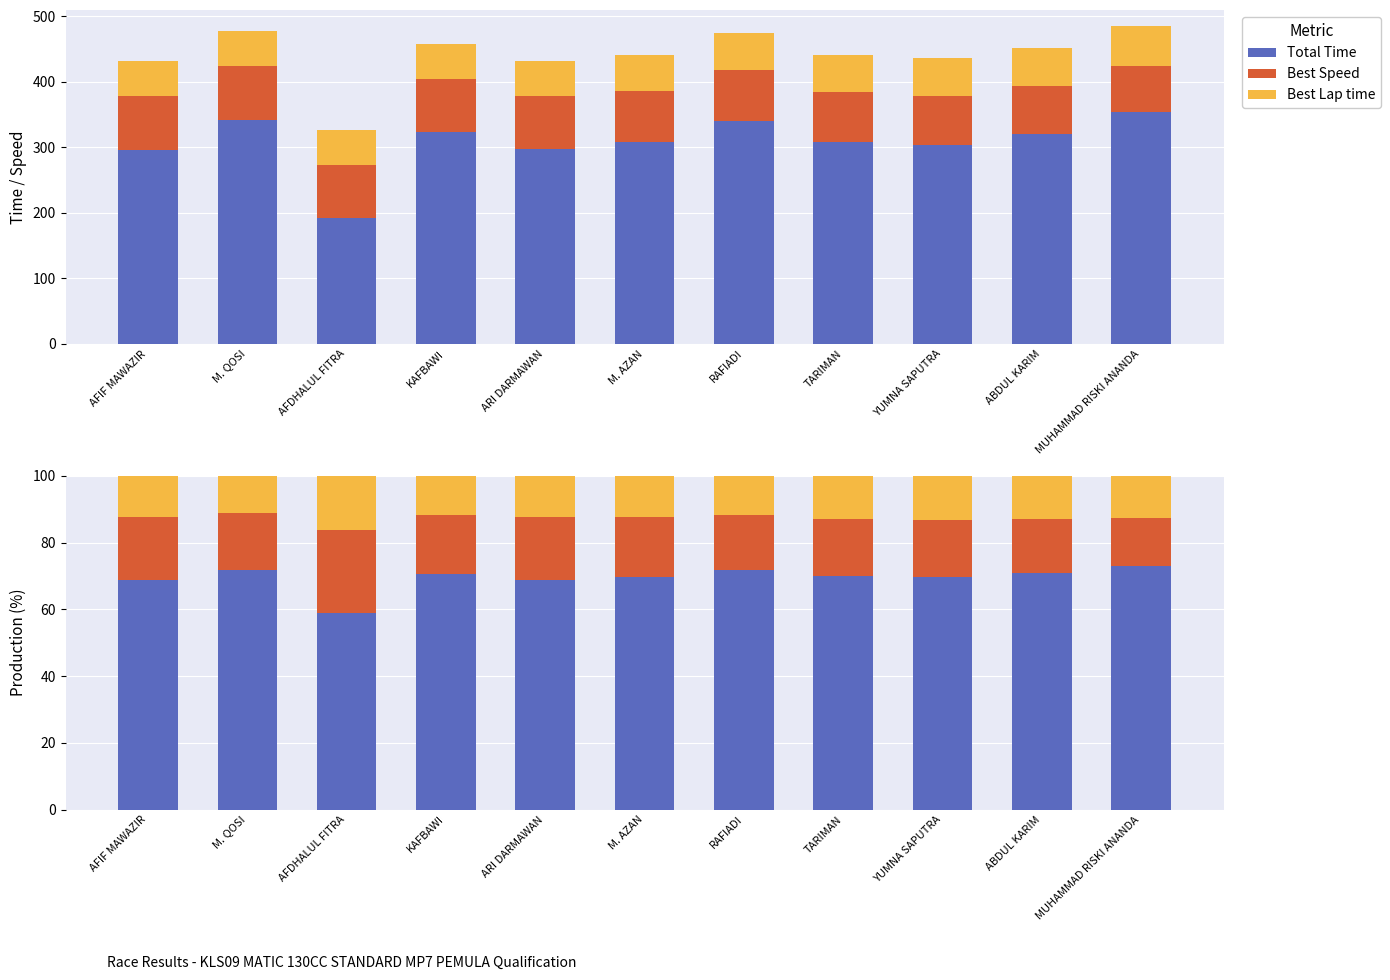

What is the label of the 2nd bar from the right?

ABDUL KARIM